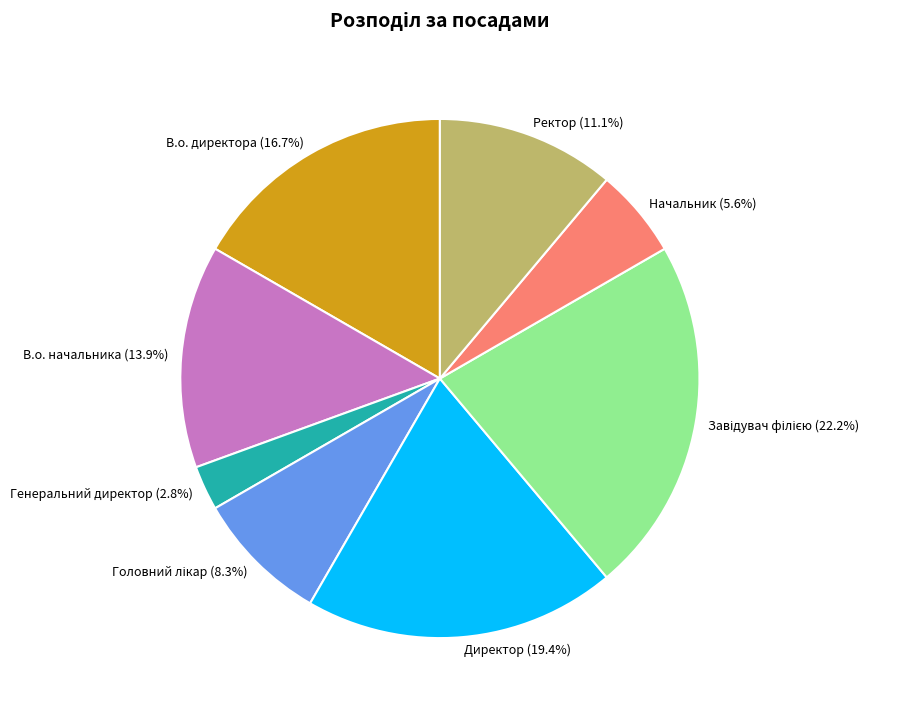

What is the smallest slice in the pie chart?

Генеральний директор